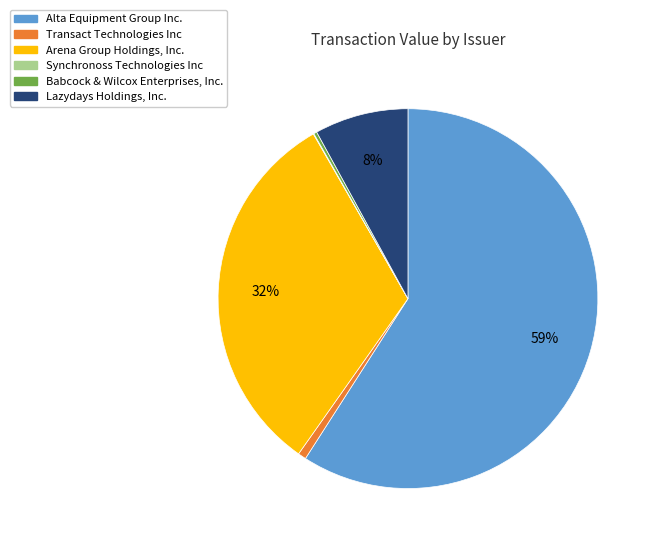

Between Arena Group Holdings, Inc. and Alta Equipment Group Inc., which is larger?

Alta Equipment Group Inc.